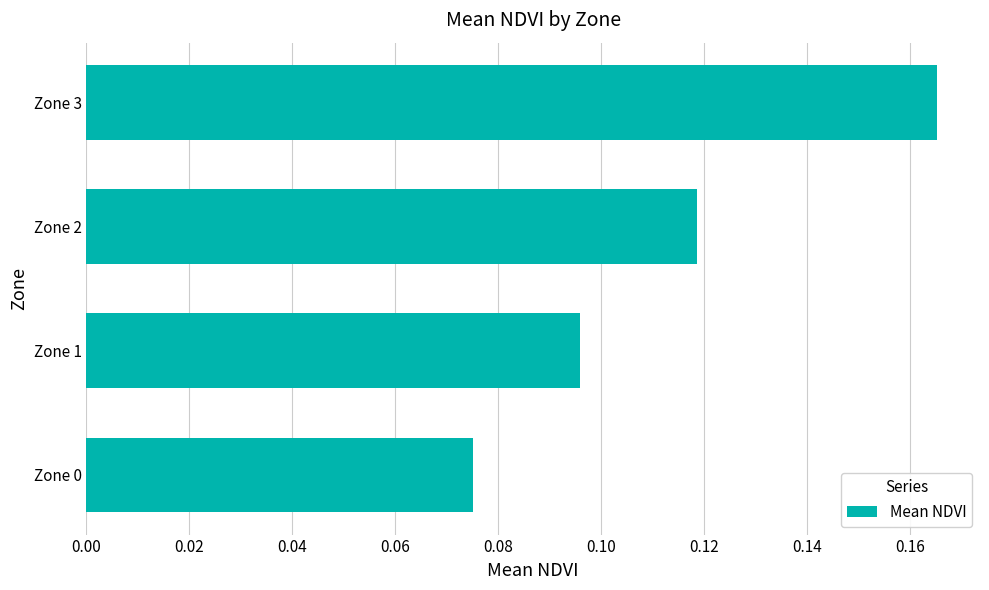

At which category does the chart reach its minimum across all series?

Zone 0